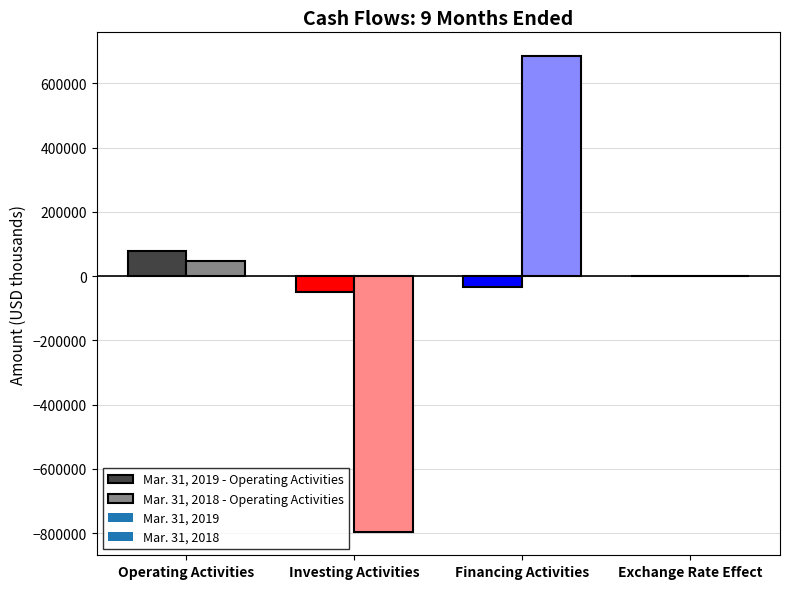

List the series in order of their overall mean, highest first.

Mar. 31, 2019, Mar. 31, 2018